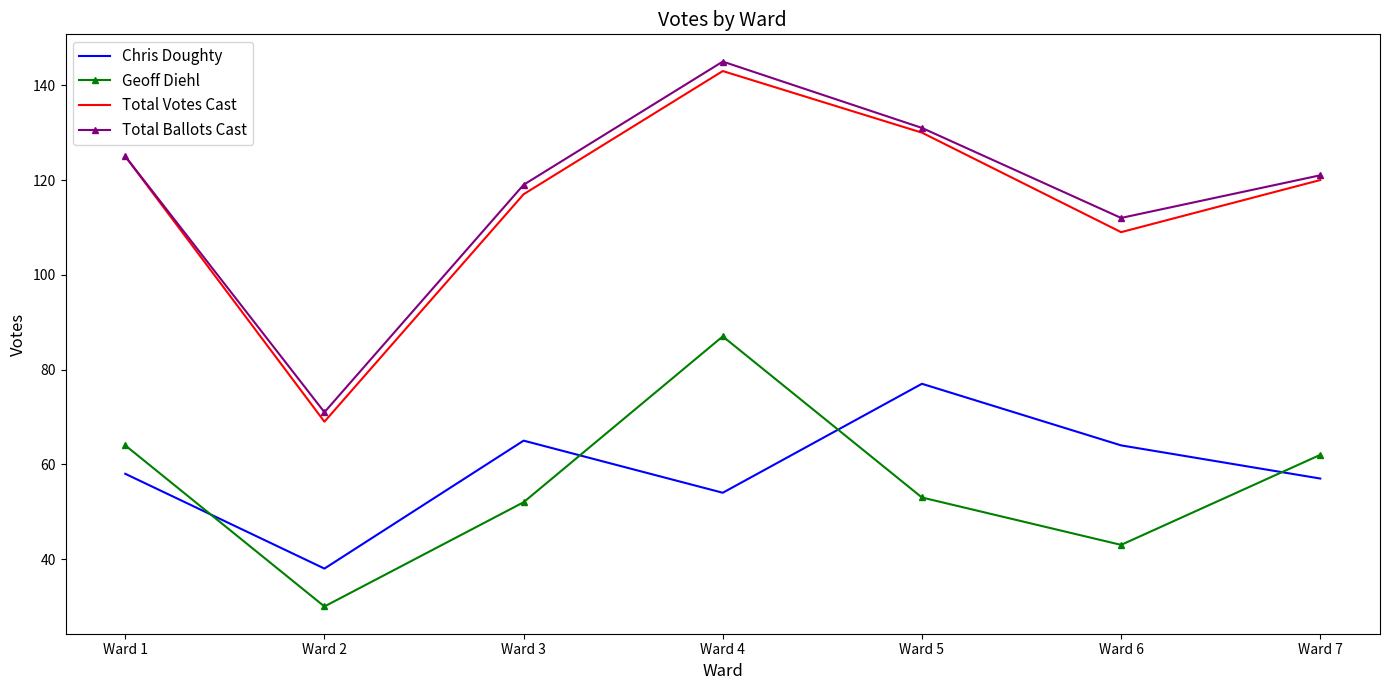

True or false: Total Ballots Cast and Geoff Diehl intersect in this chart.

False